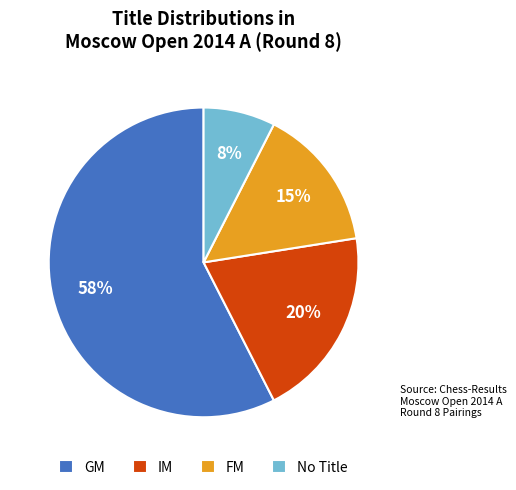

True or false: GM accounts for 65% of the total.

False